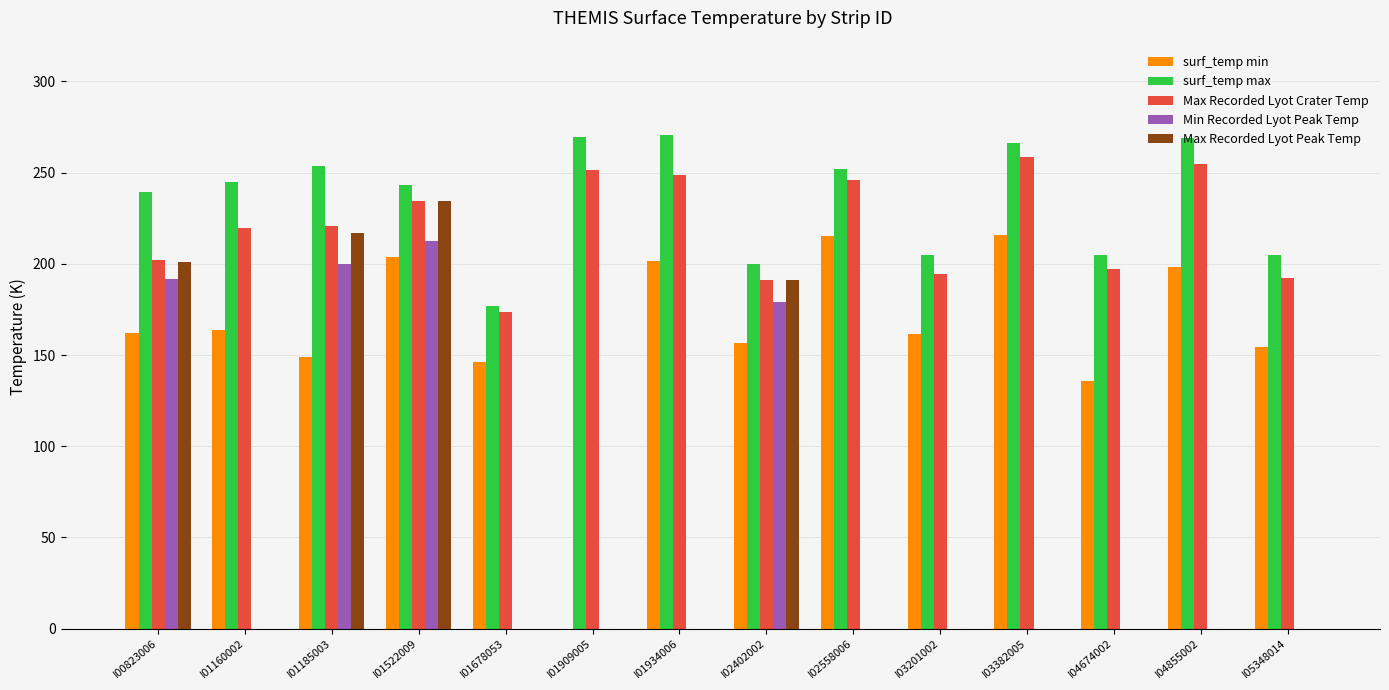

The surf_temp min series shows 218.4 at I04674002. True or false?

False